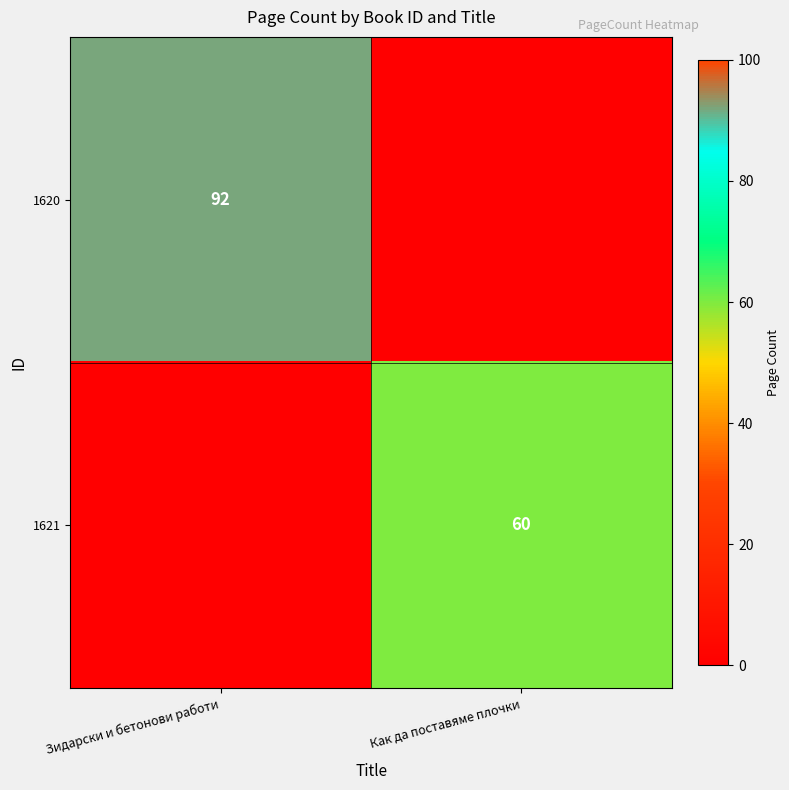

True or false: 1620 has a value of 31 at Зидарски и бетонови работи.

False